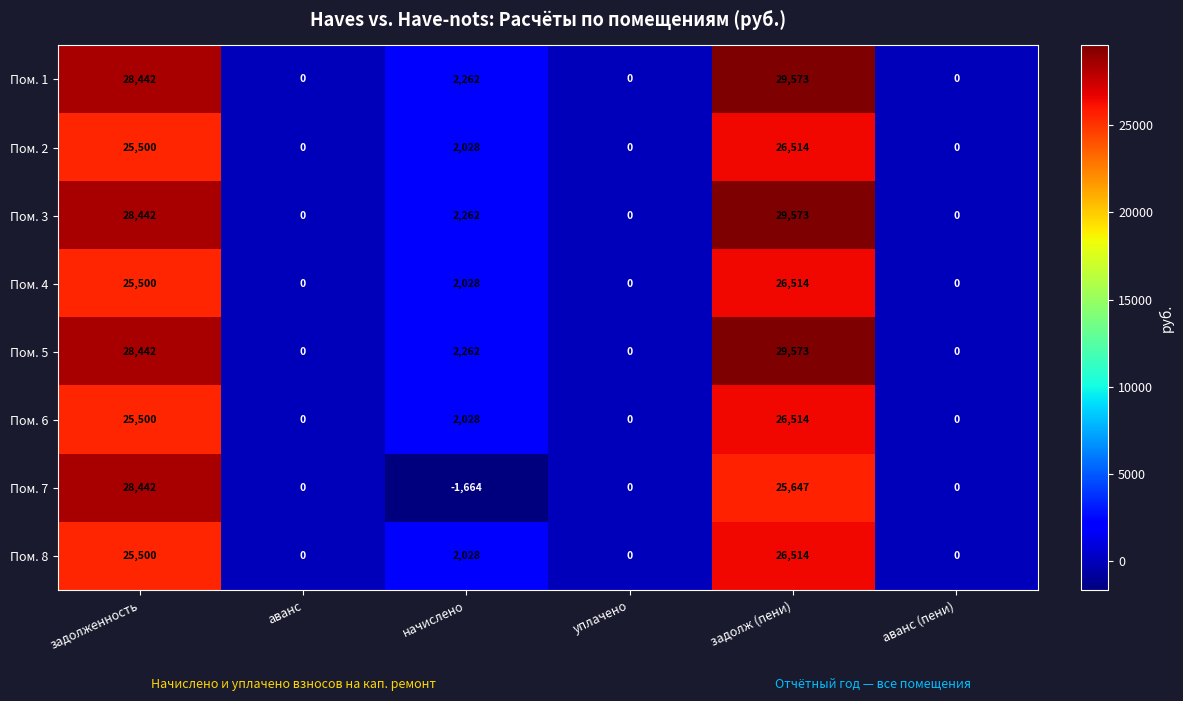

What is the greatest value displayed?

29573